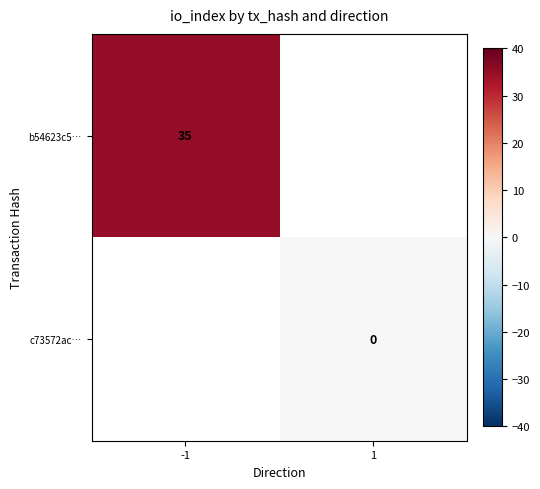

Which category has the lowest value across all series?

1